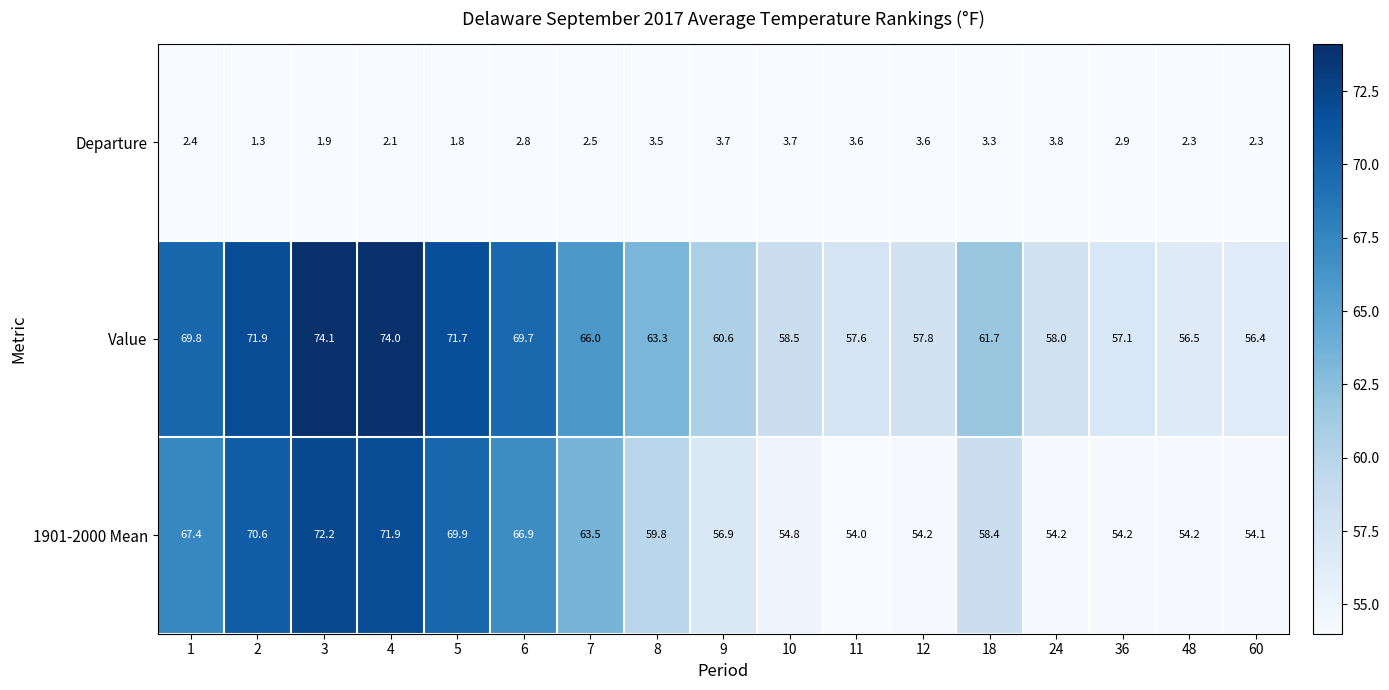

The value of Value at 48 is 56.5. True or false?

True